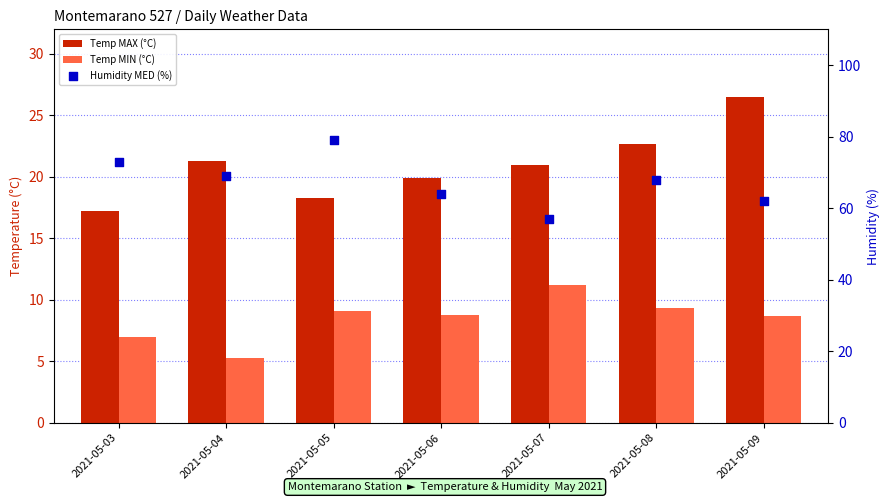

What are all the series names shown in the legend?

Temp MAX (°C), Temp MIN (°C), Humidity MED (%)